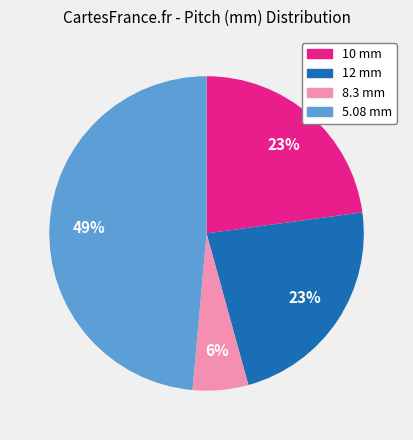

To the nearest percent, what is the difference between the largest and smallest slice percentages?

43%